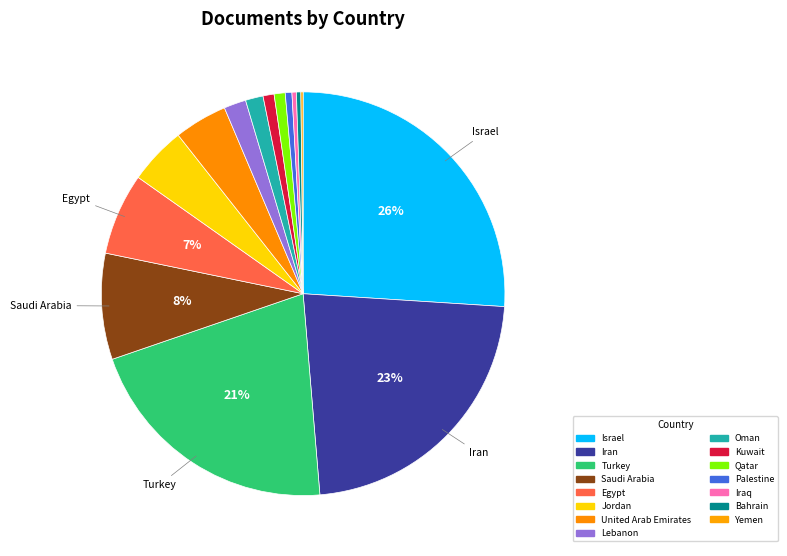

Is the sum of Iran and Oman greater than half?

No